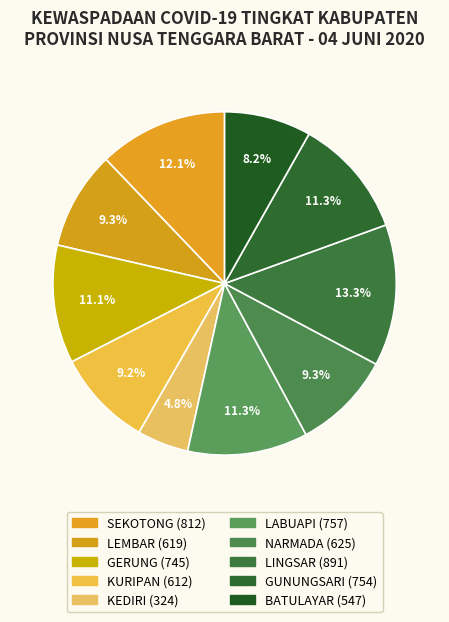

Count the number of slices in the pie.

10